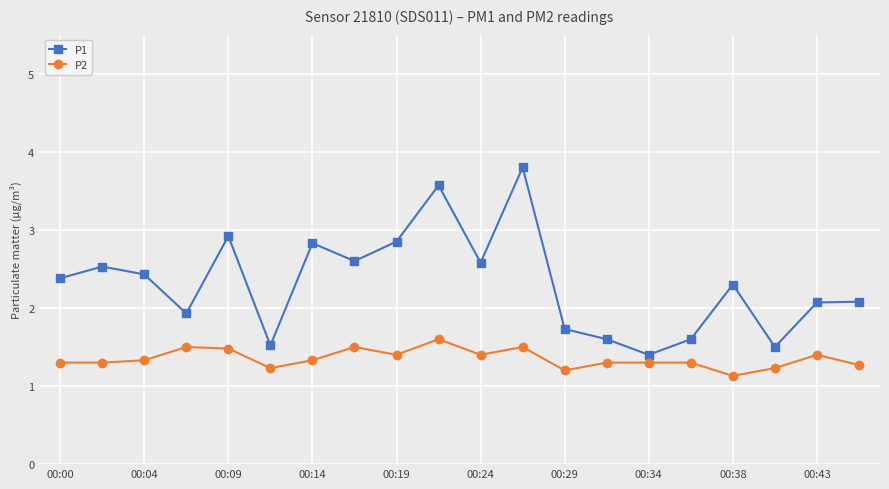

What are all the series names shown in the legend?

P1, P2